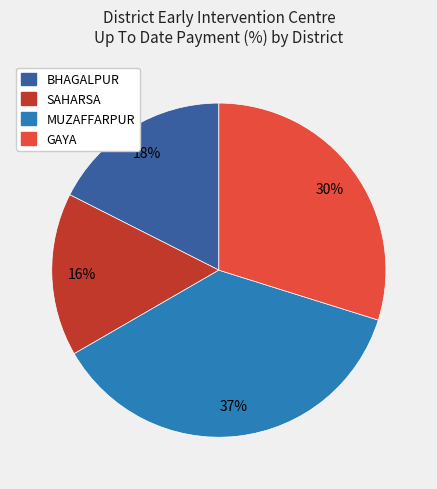

True or false: GAYA accounts for 30% of the total.

True